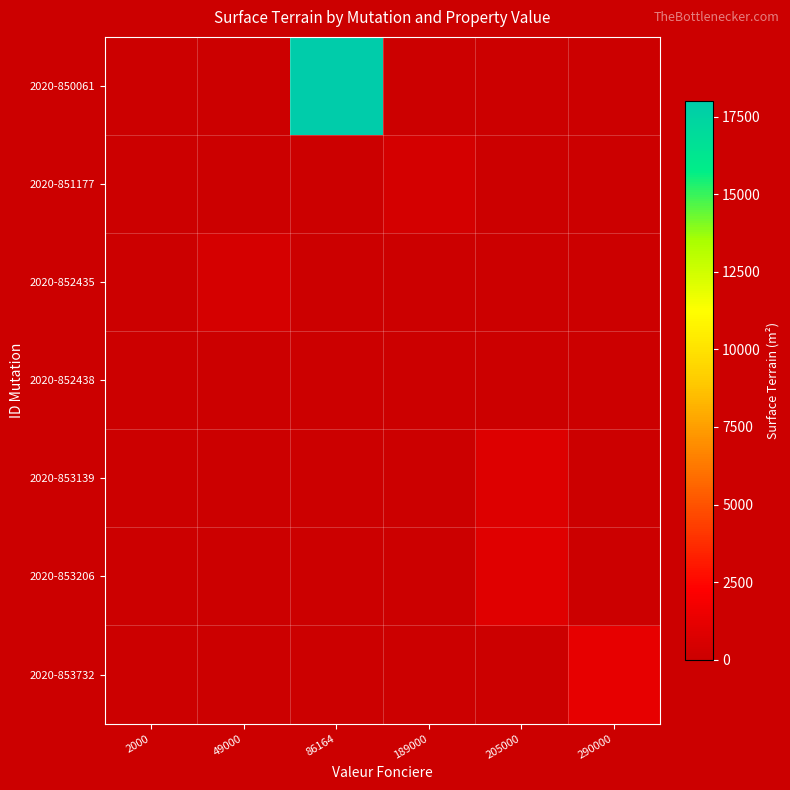

Which category has the highest value across all series?

86164